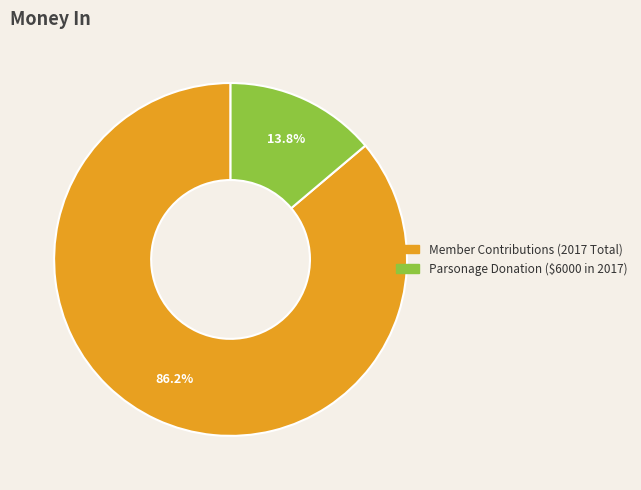

To the nearest percent, what portion does Member Contributions (2017 Total) represent?

86%